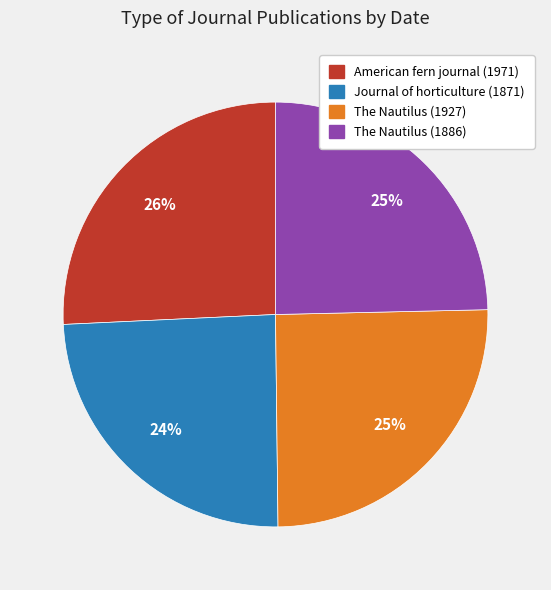

To the nearest percent, what portion does Journal of horticulture (1871) represent?

24%